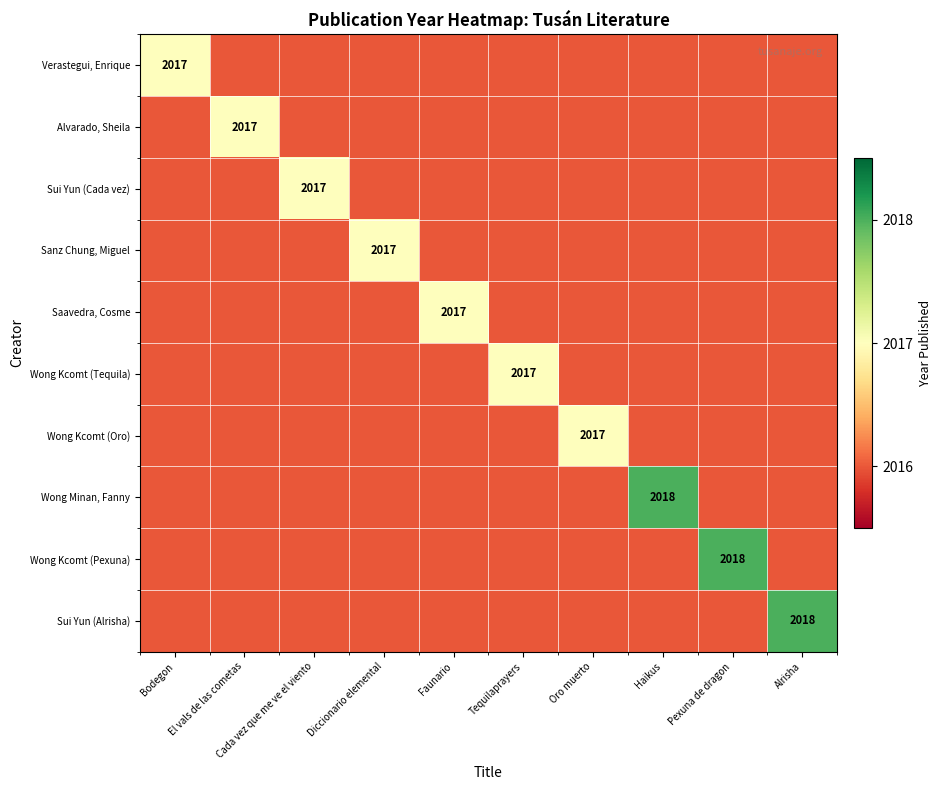

The value of Alvarado, Sheila at El vals de las cometas is 1222. True or false?

False